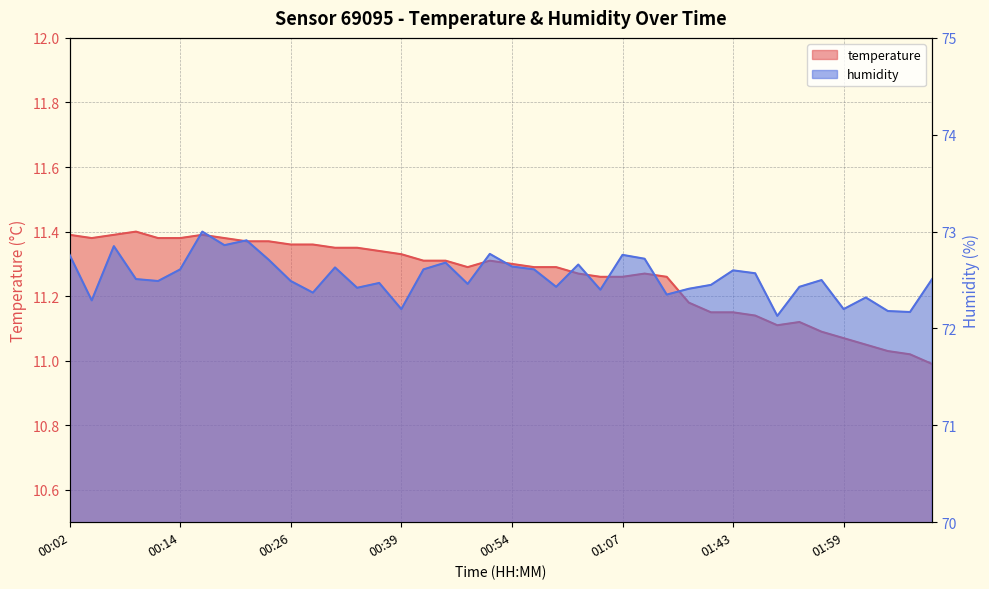

What is the greatest value displayed?

73.0